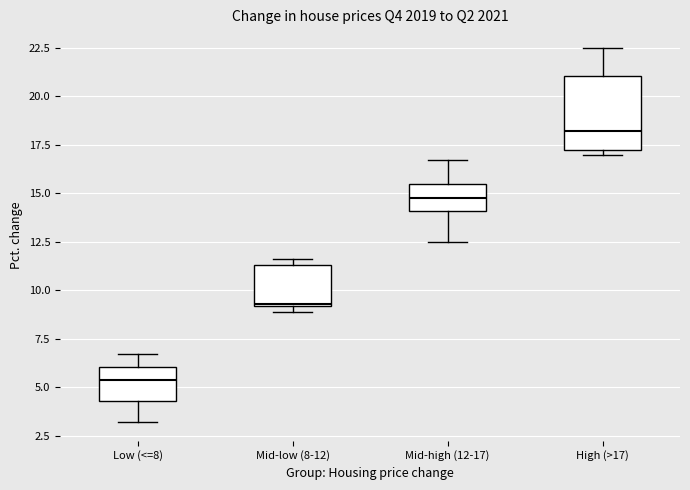

Comparing the boxes themselves (not the whiskers), which one is the tallest?

High (>17)